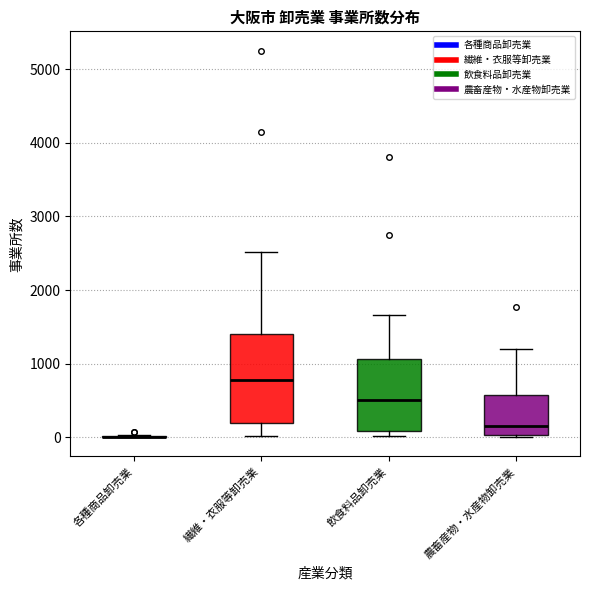

Reading left to right, transcribe this box plot: for each box, give where its median line is, the range the box spans, and where its two whiskers end, as read against the y-axis. The values are not printed on the chart, so give them approximately, as read against the axis.

各種商品卸売業: box collapsed to a line at 0, whiskers 0 to 0
繊維・衣服等卸売業: median 800, box 200 to 1400, whiskers 0 to 2500
飲食料品卸売業: median 500, box 100 to 1100, whiskers 0 to 1700
農畜産物・水産物卸売業: median 200, box 0 to 600, whiskers 0 to 1200